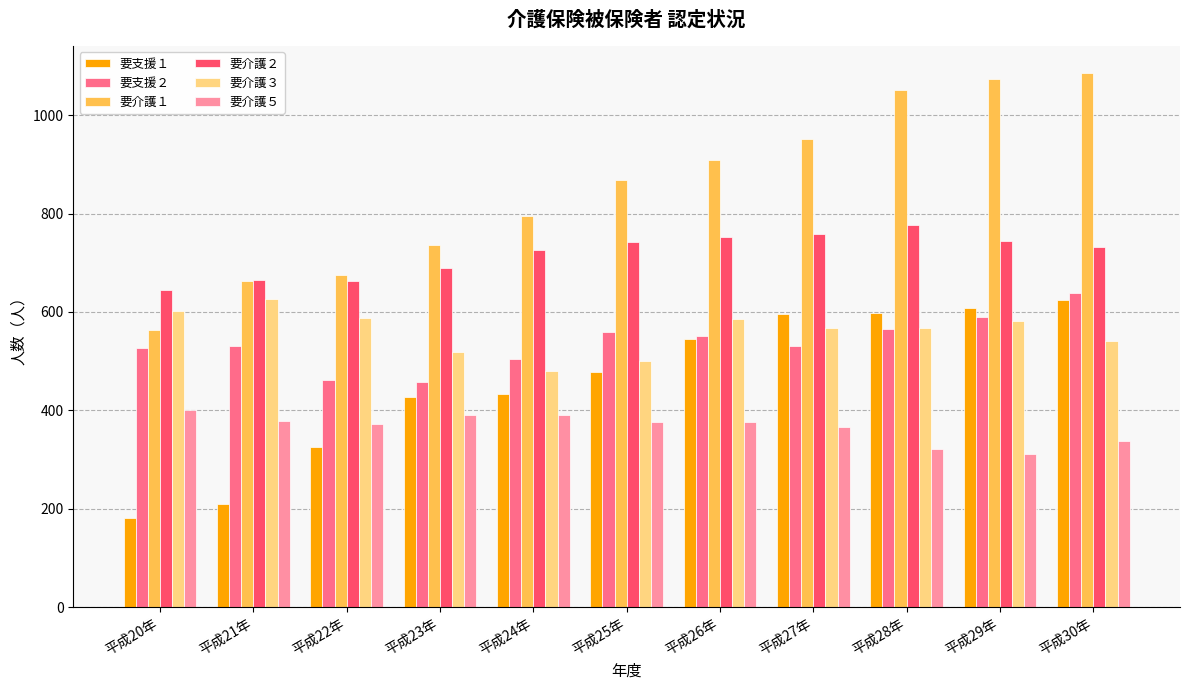

What is the minimum value for 要介護１?

563